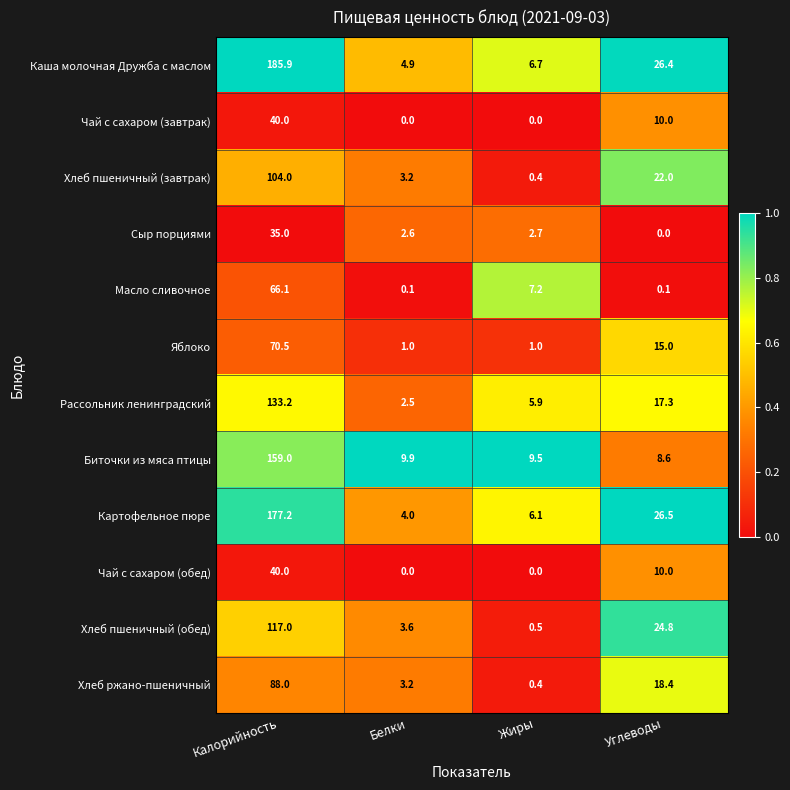

Rank the categories by Хлеб пшеничный (обед) value from lowest to highest.

Жиры, Белки, Углеводы, Калорийность